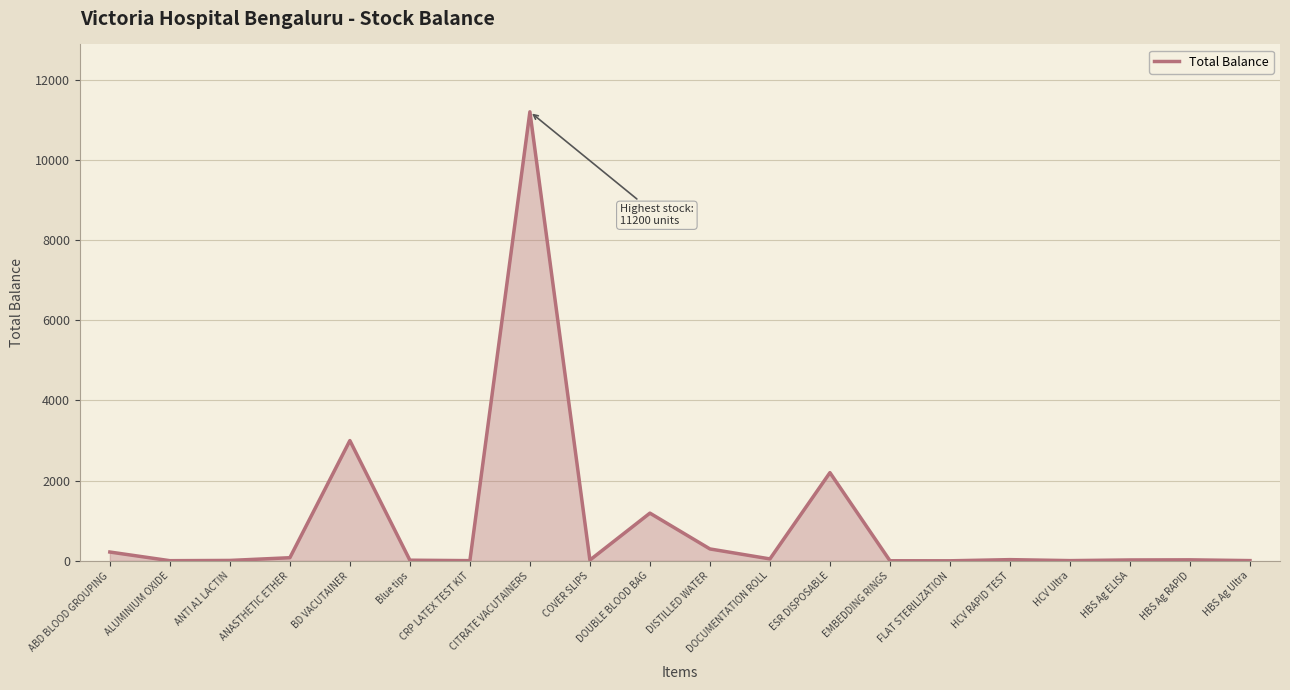

What is the average value?

919